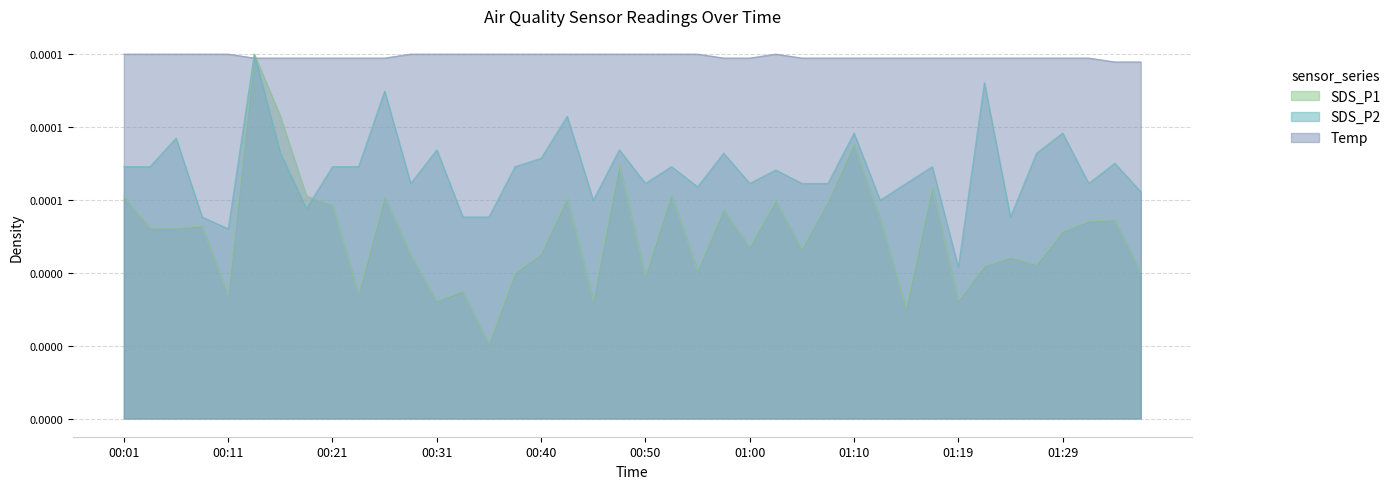

Where is Temp nearest to the value 0?

01:34